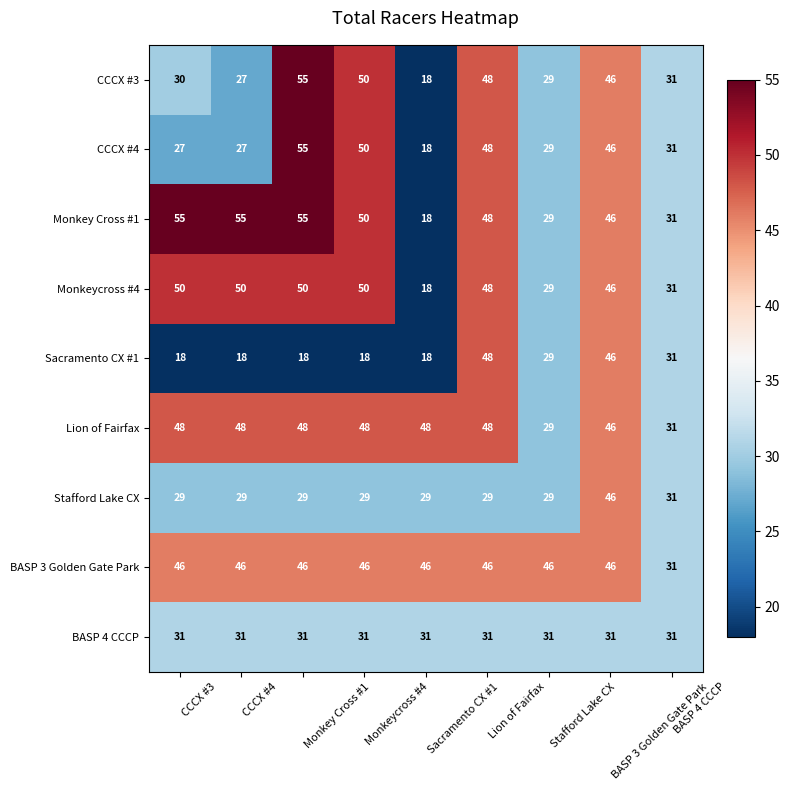

Is it true that Monkeycross #4 equals 50 at Monkeycross #4?

True